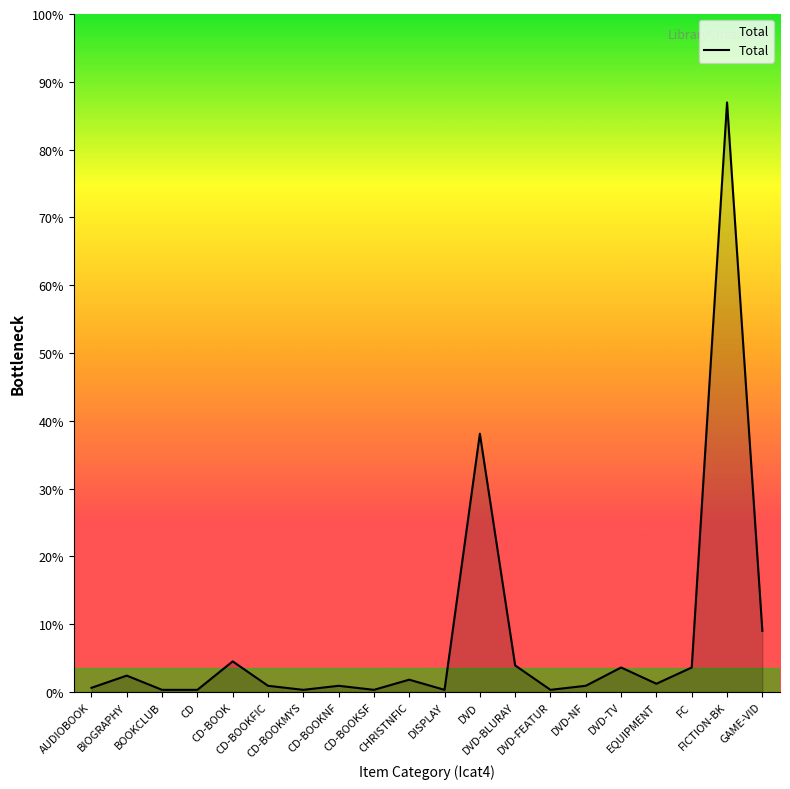

How many interior local valleys (lower than both neighbors) does the data have?

5